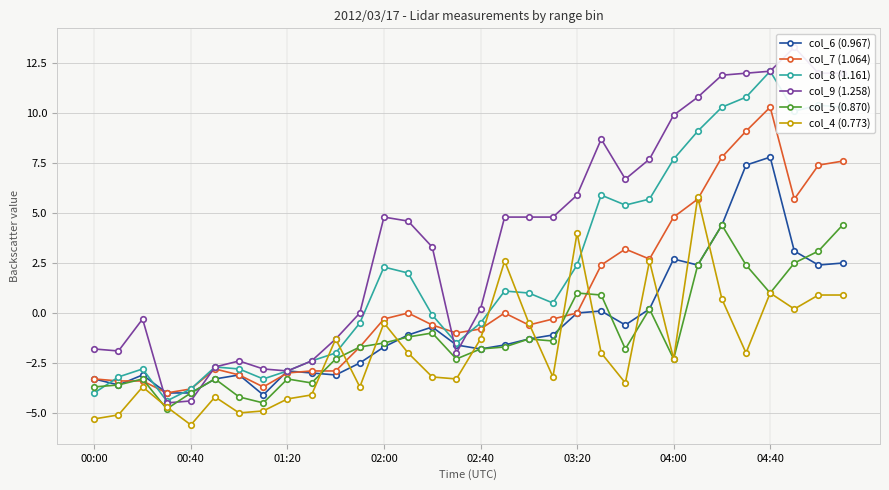

What are all the series names shown in the legend?

col_6 (0.967), col_7 (1.064), col_8 (1.161), col_9 (1.258), col_5 (0.870), col_4 (0.773)